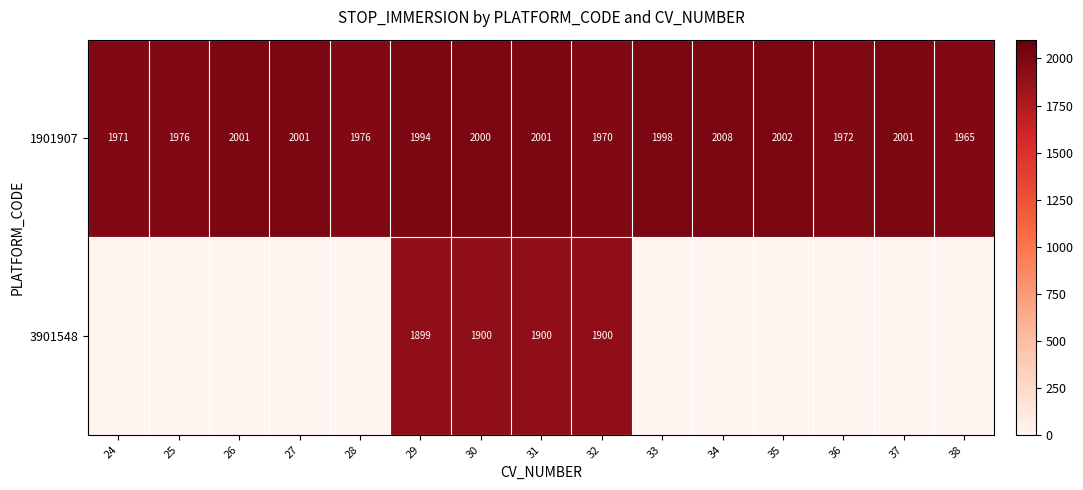

What is the lowest value of the row_0 series?

1964.8